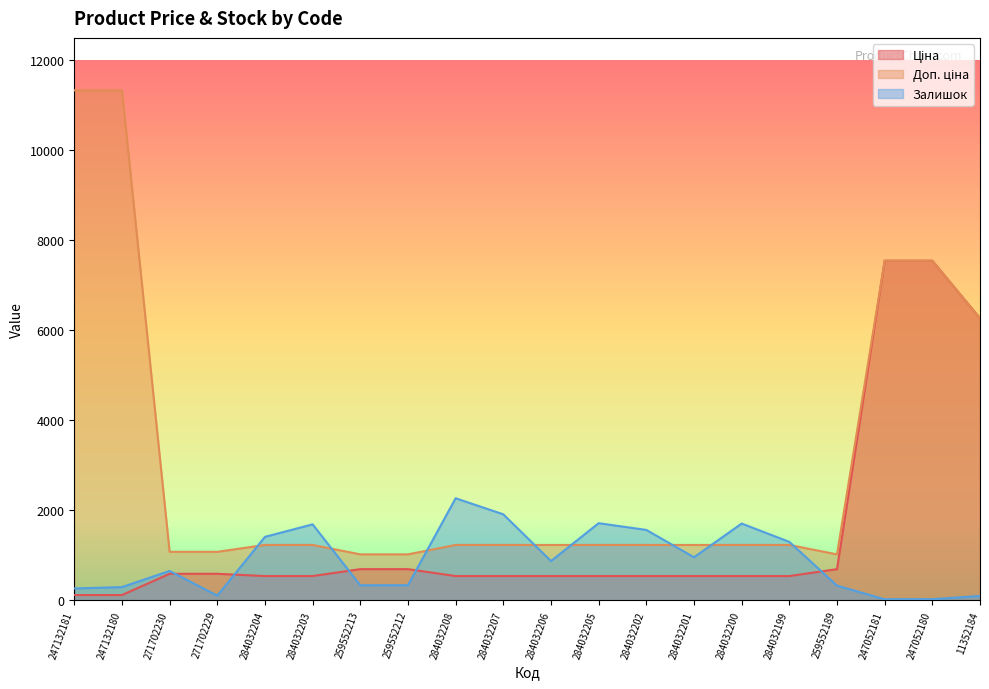

What is the average value of the Доп. ціна series?

3075.0